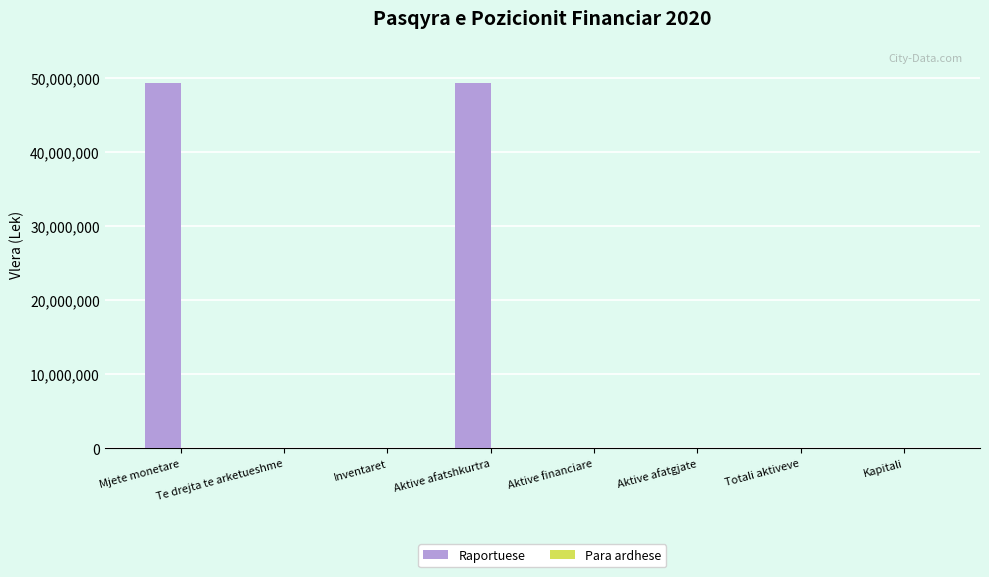

What is the change in value from Mjete monetare to Aktive afatgjate?

-49278269